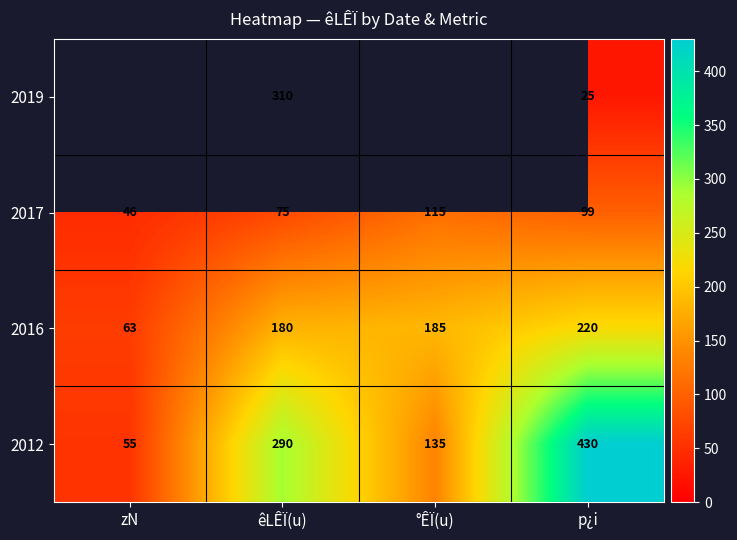

The value of 2016 at °ÊÏ(u) is 99. True or false?

False